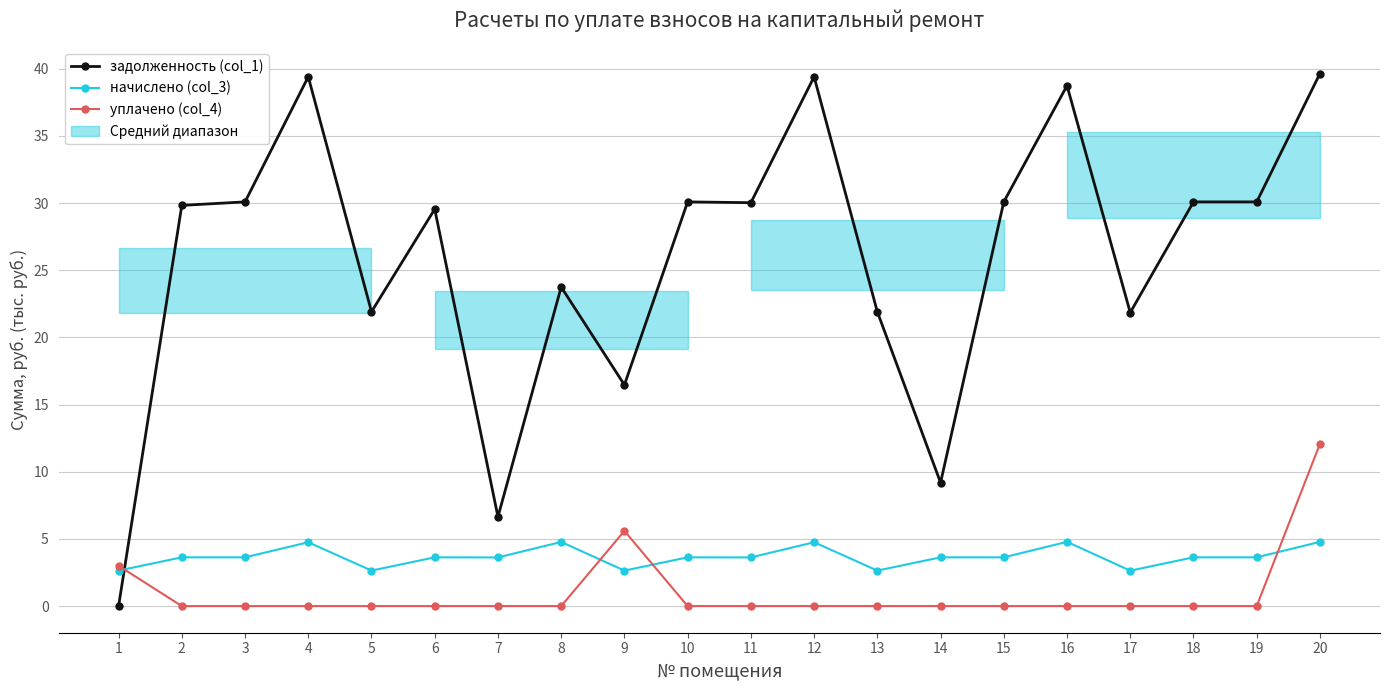

How many data points in задолженность (col_1) are less than 30?

10